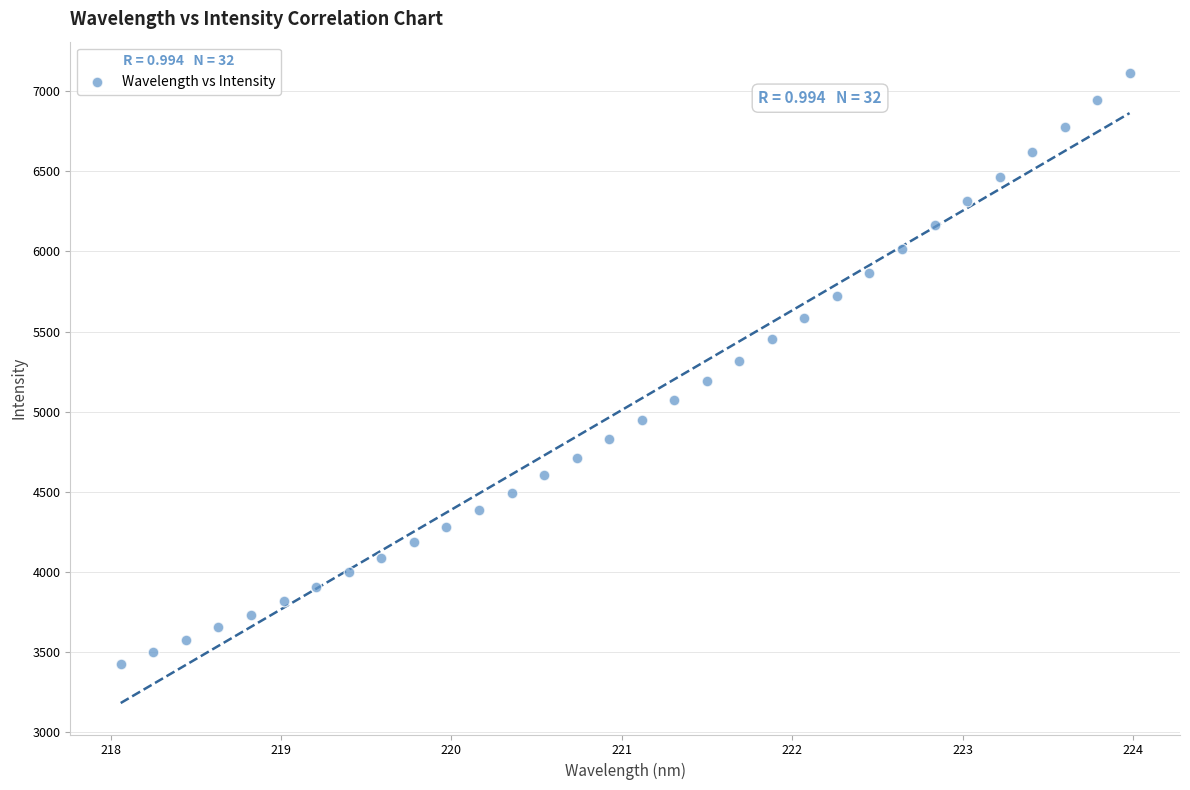

What is the range of X values (max minus min)?

5.9